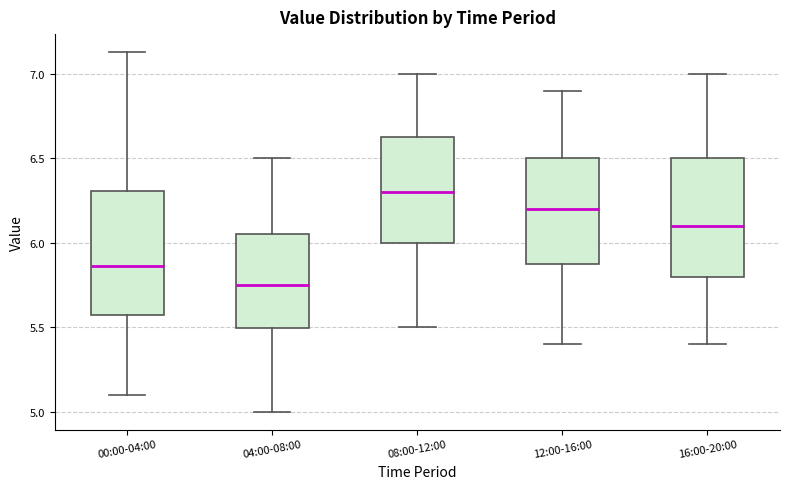

Which box's median line is the lowest?

04:00-08:00